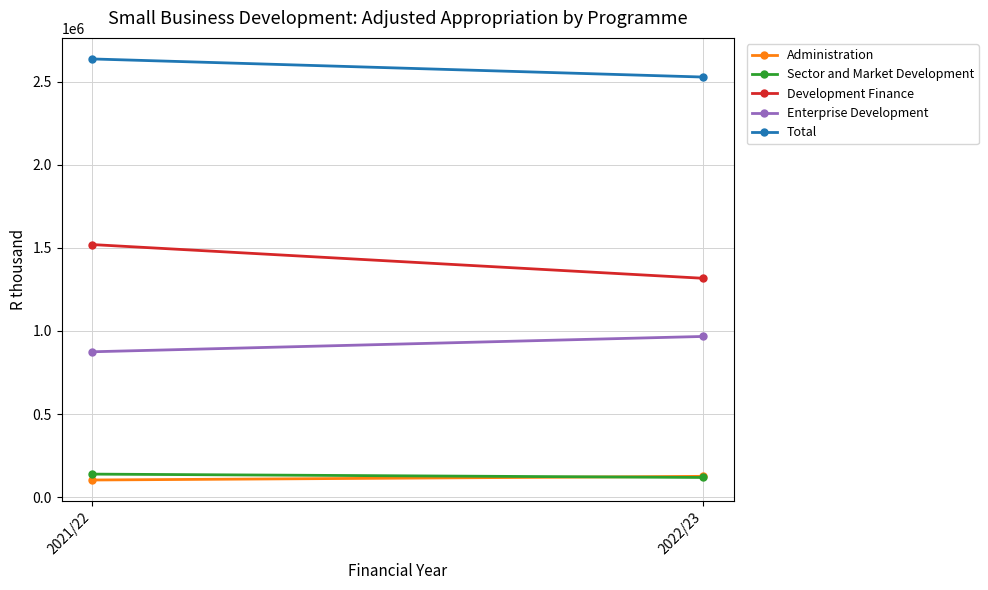

Rank the categories by Enterprise Development value from highest to lowest.

2022/23, 2021/22